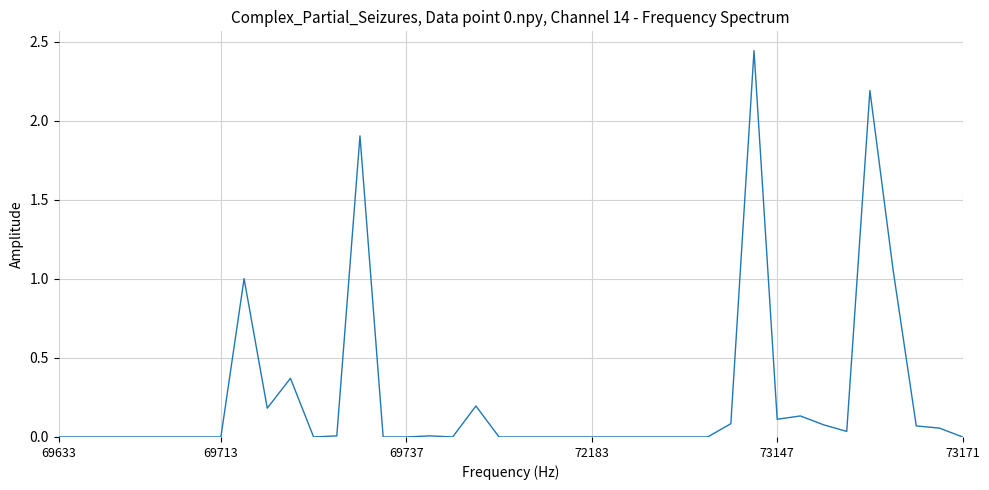

Does the chart display data point markers on the line(s)?

No